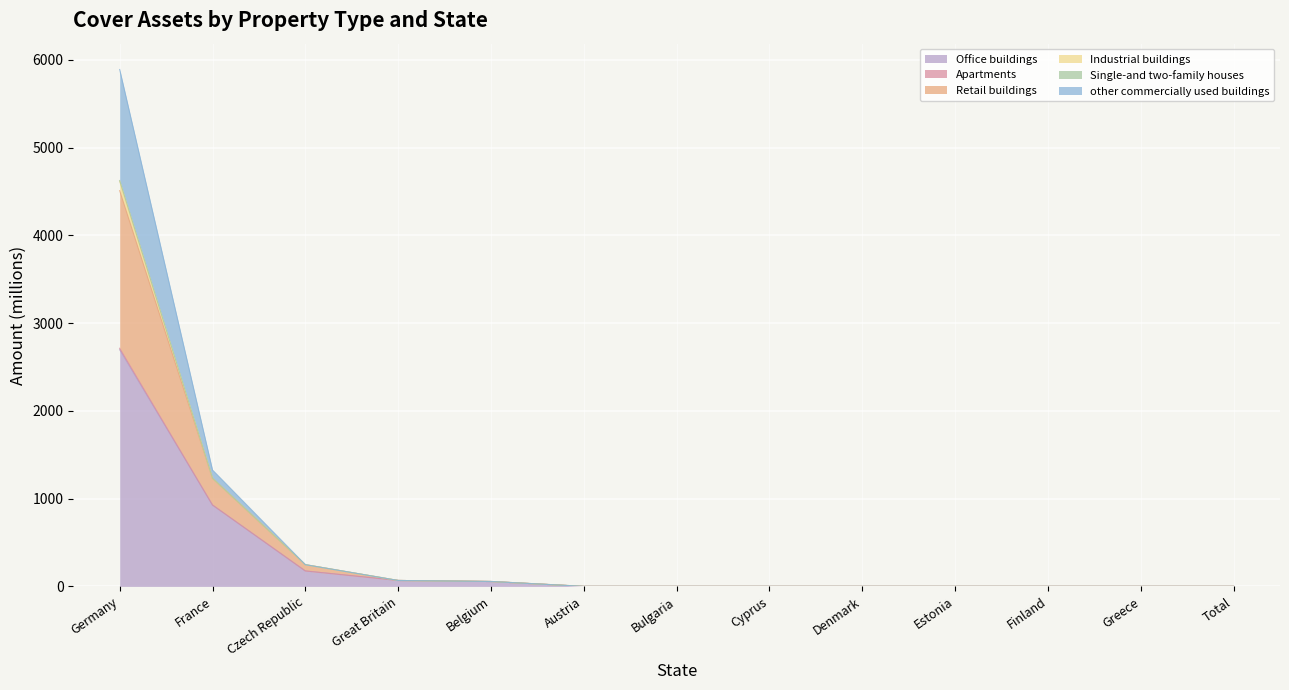

Is the value of Office buildings at Greece greater than the value of other commercially used buildings at Czech Republic?

No